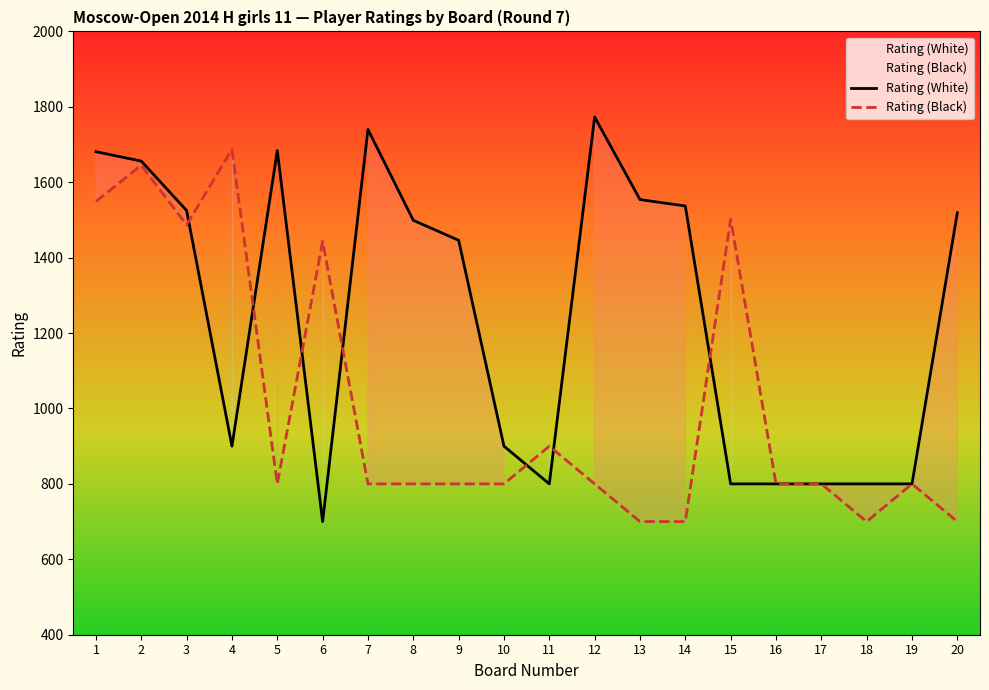

How many lines are shown in the chart?

2